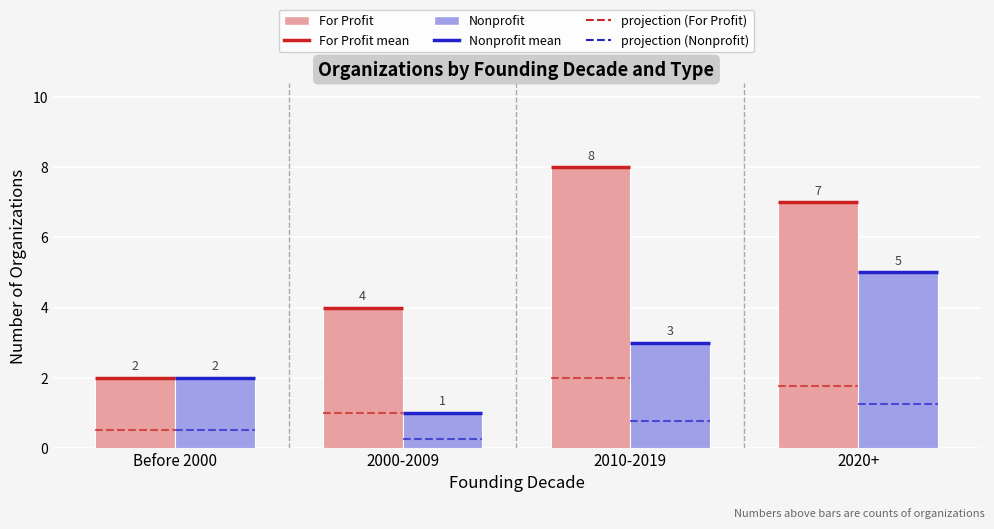

The For Profit series shows 7 at 2000-2009. True or false?

False